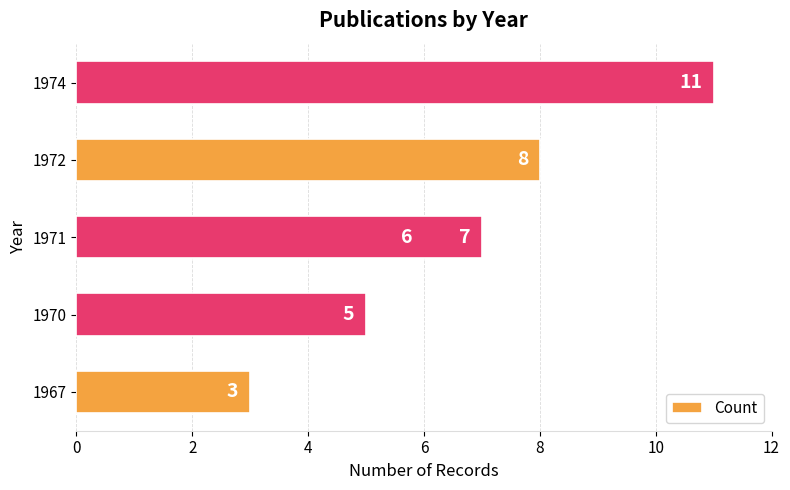

Reading left to right, list all the values displayed in this chart.

0=3	2=5	4=6	6=7	8=8	10=11